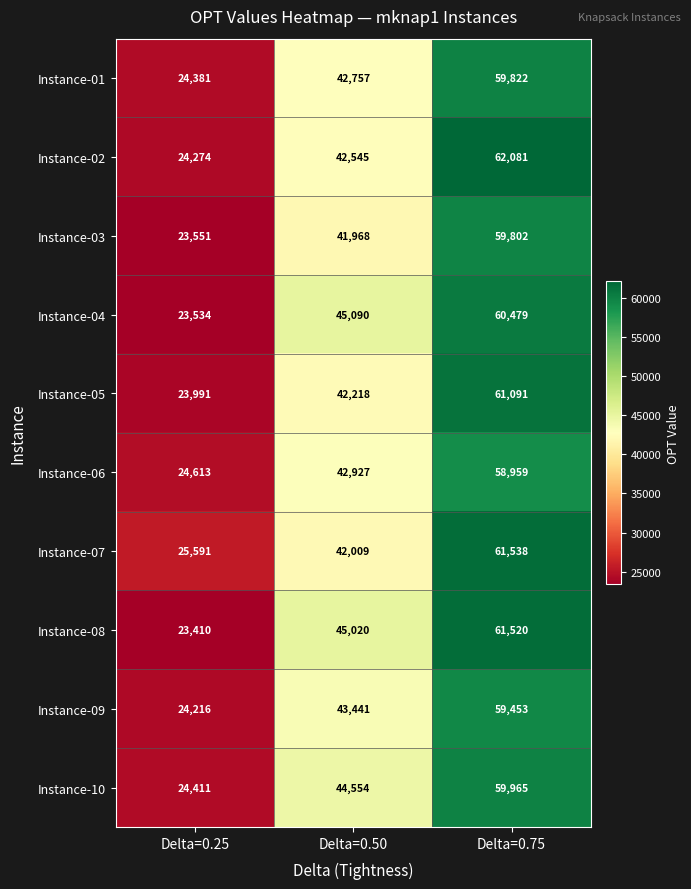

What is the difference between the Instance-06 values at Delta=0.50 and Delta=0.75?

16032